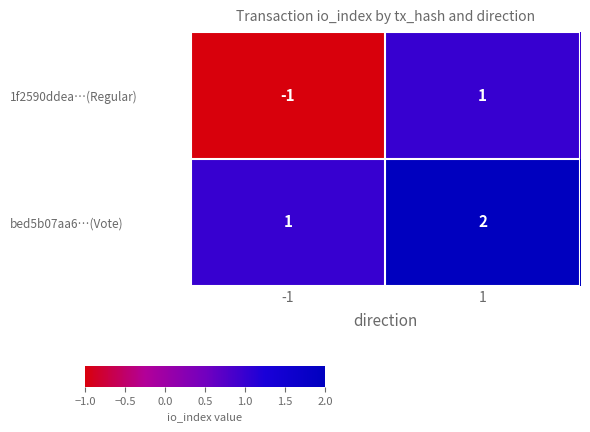

Which series changed the most between -1 and 1?

1f2590ddea…(Regular)